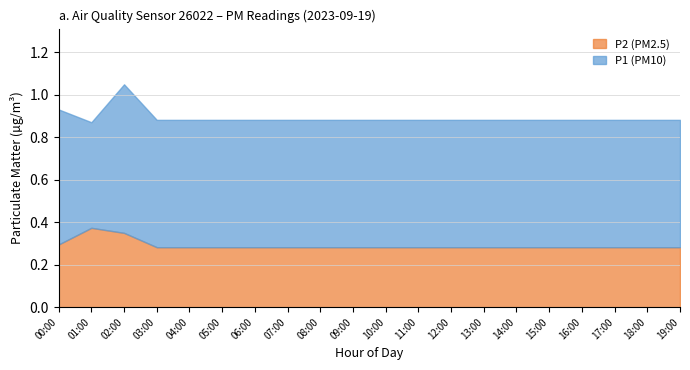

How many lines are shown in the chart?

2